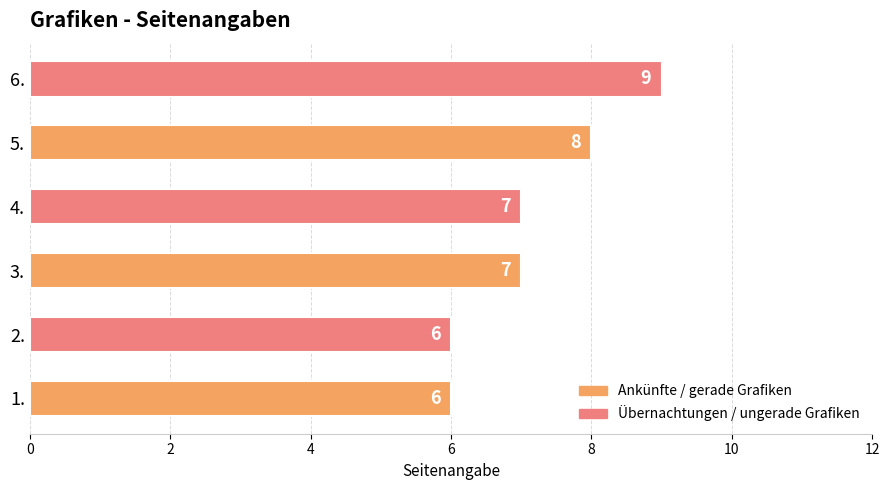

What is the change in value from 3. to 6.?

+2